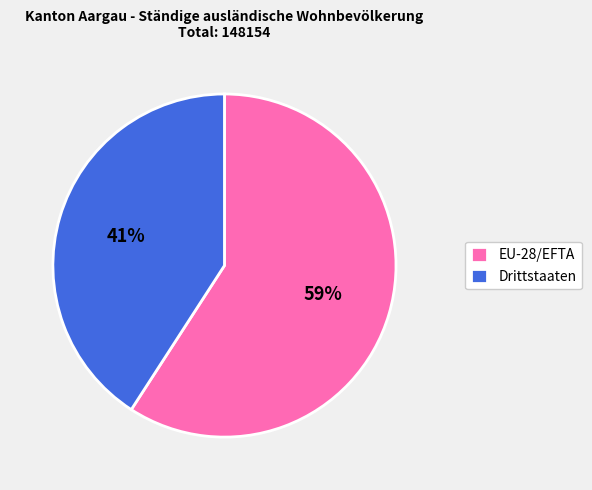

What percentage is the EU-28/EFTA slice, to the nearest percent?

59%